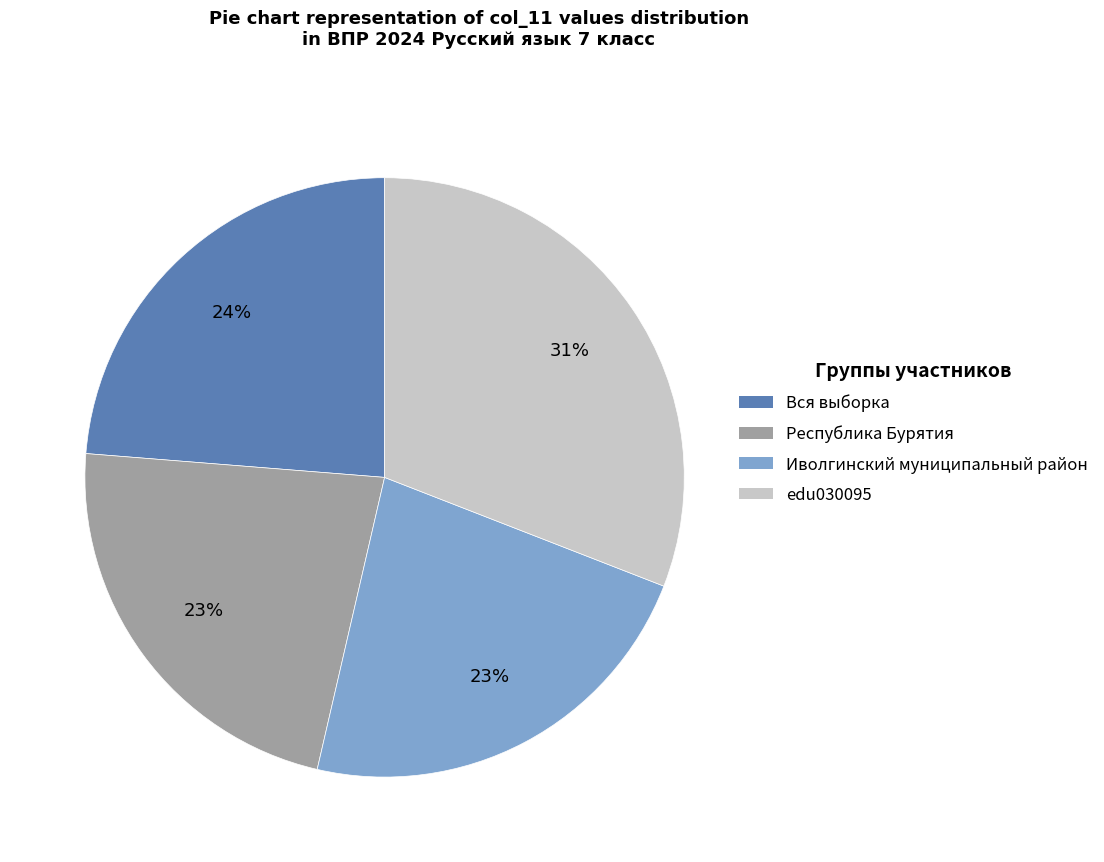

Is Иволгинский муниципальный район the majority of the pie?

No